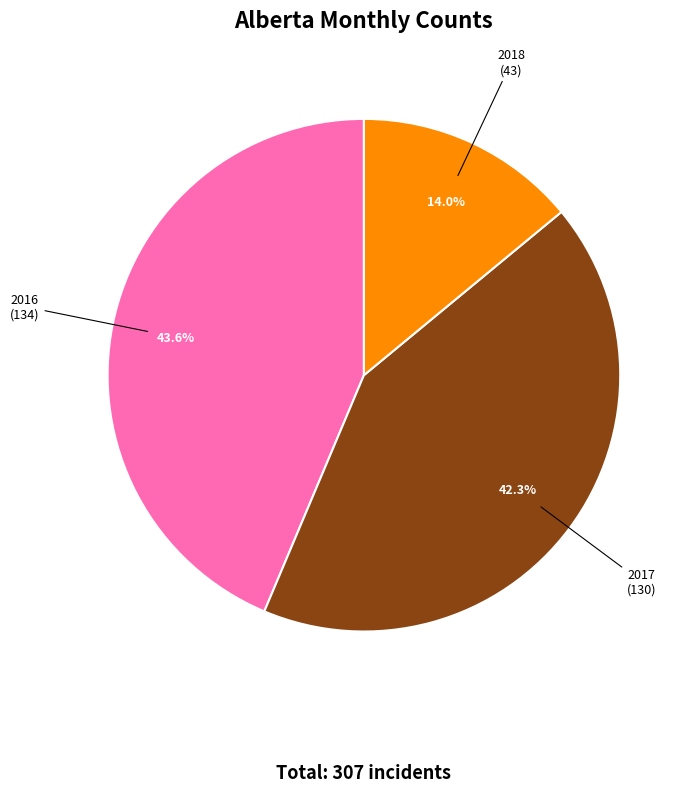

Does any single category account for the majority?

No